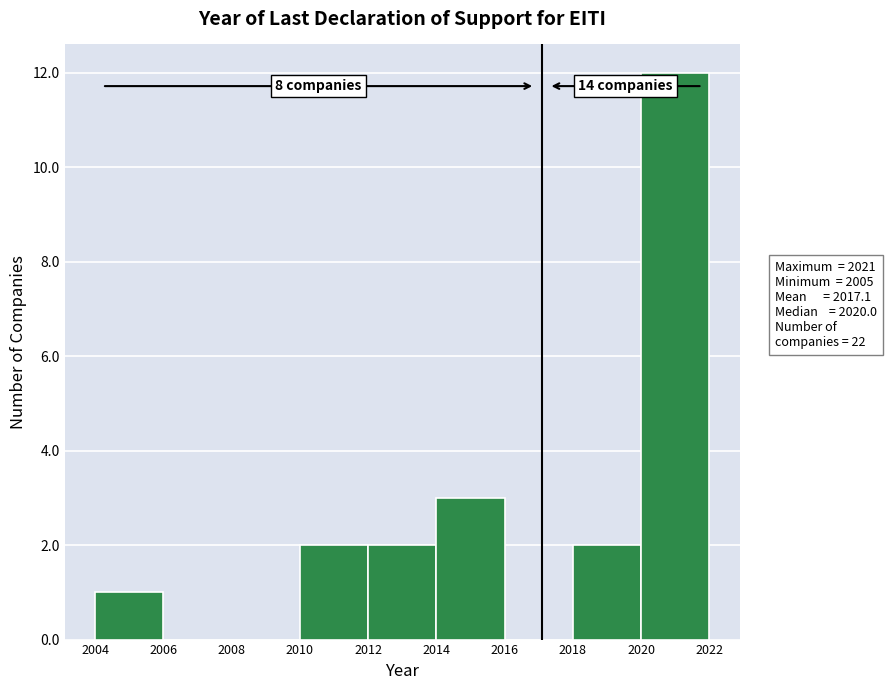

Which range on the x-axis has the tallest bar?

2020 to 2022